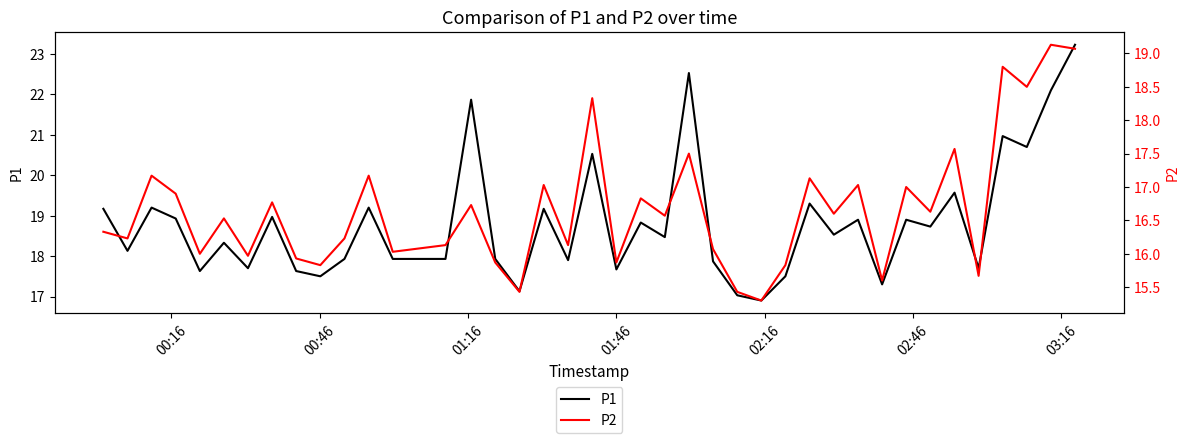

True or false: P1 and P2 intersect in this chart.

False